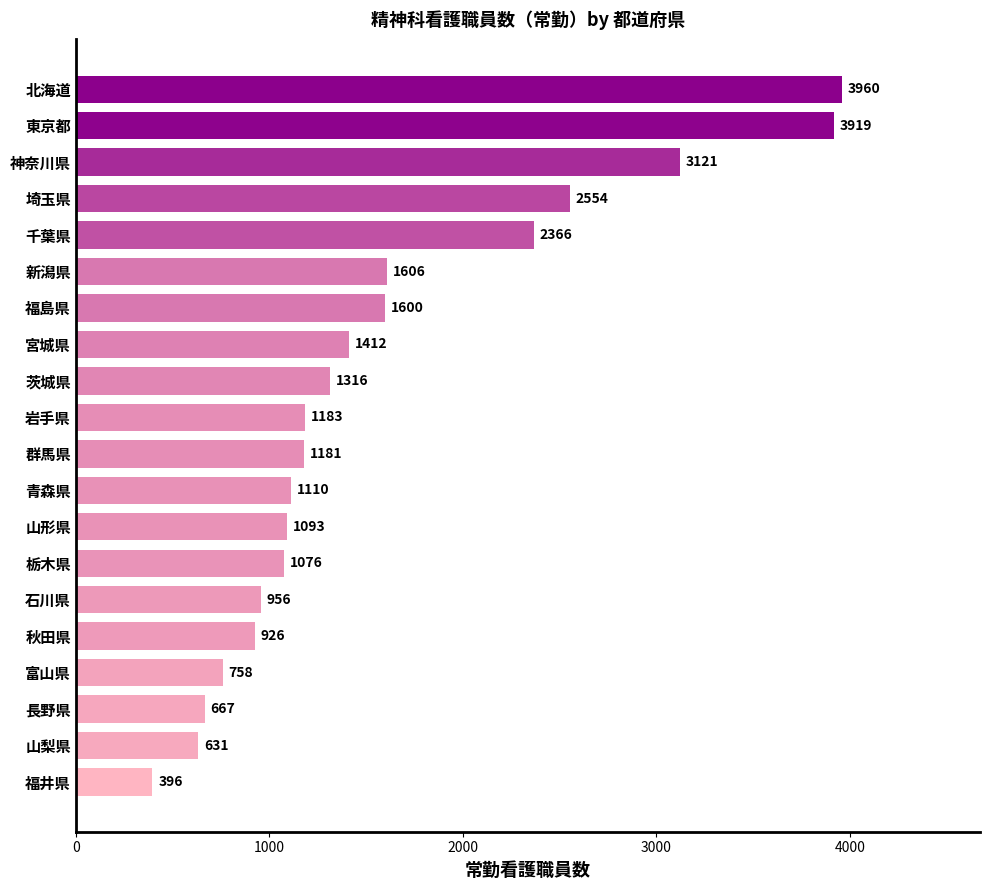

List the labels in order of value, largest first.

北海道, 東京都, 神奈川県, 埼玉県, 千葉県, 新潟県, 福島県, 宮城県, 茨城県, 岩手県, 群馬県, 青森県, 山形県, 栃木県, 石川県, 秋田県, 富山県, 長野県, 山梨県, 福井県